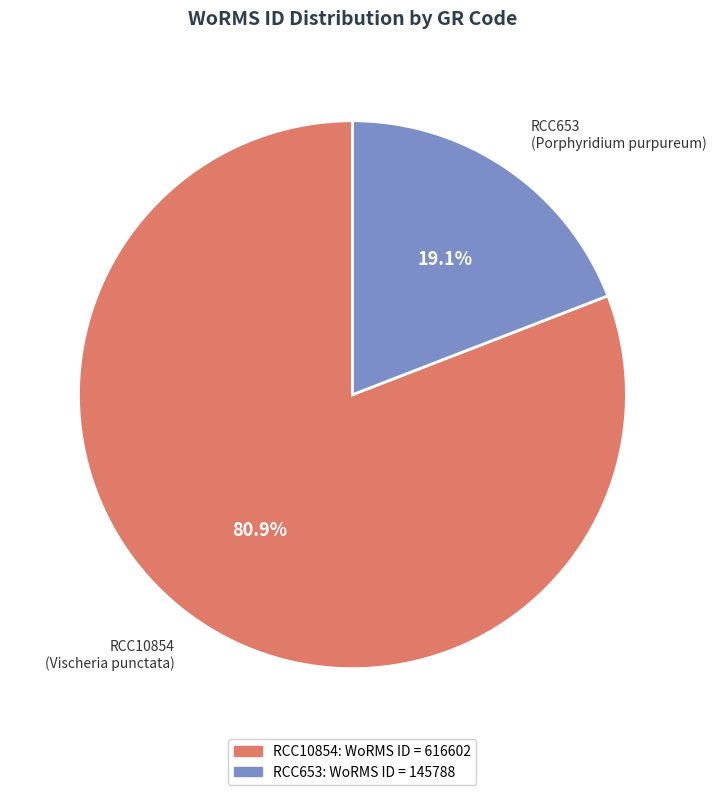

Does RCC10854 represent more than half of the total?

Yes